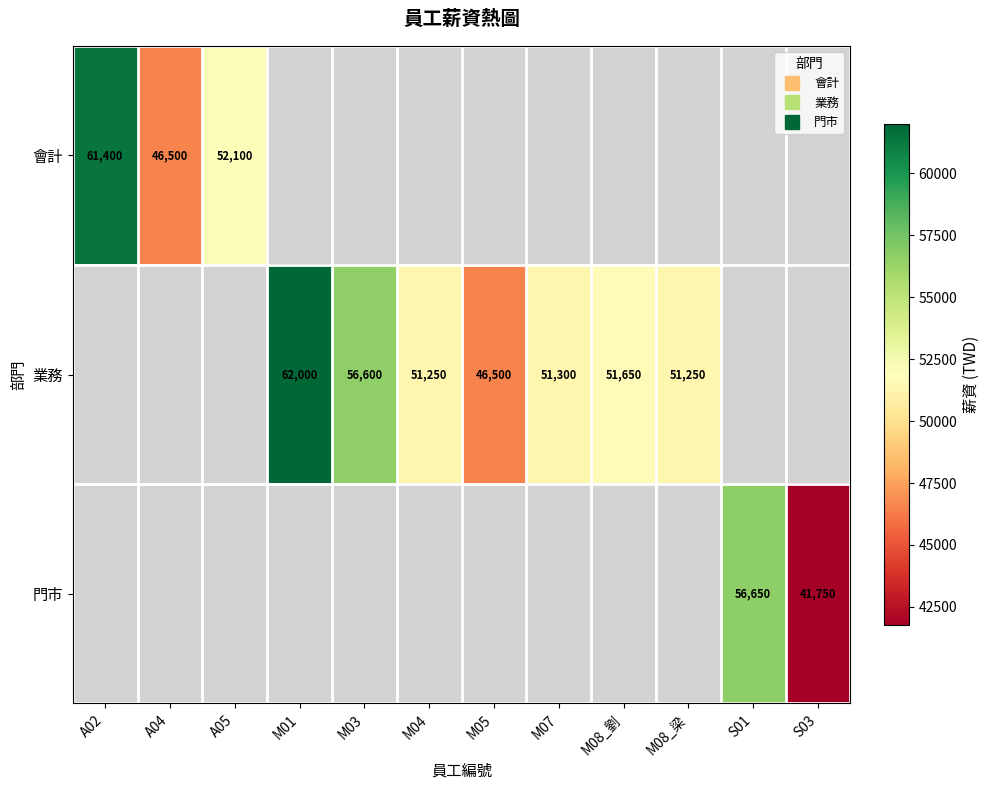

How many values in 業務 are above zero?

7